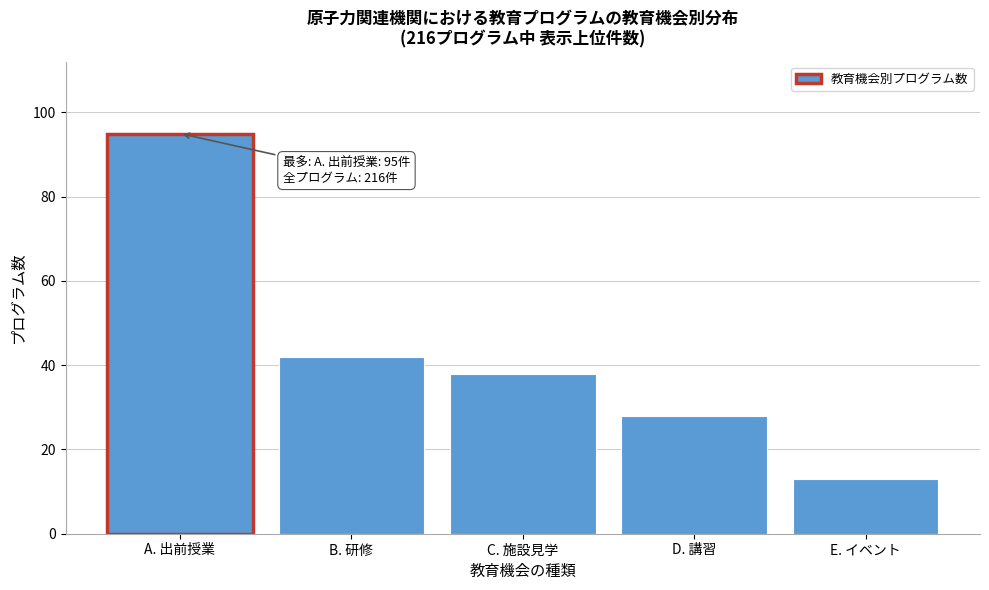

Reading left to right, list all the values displayed in this chart.

A. 出前授業=95	B. 研修=42	C. 施設見学=38	D. 講習=28	E. イベント=13